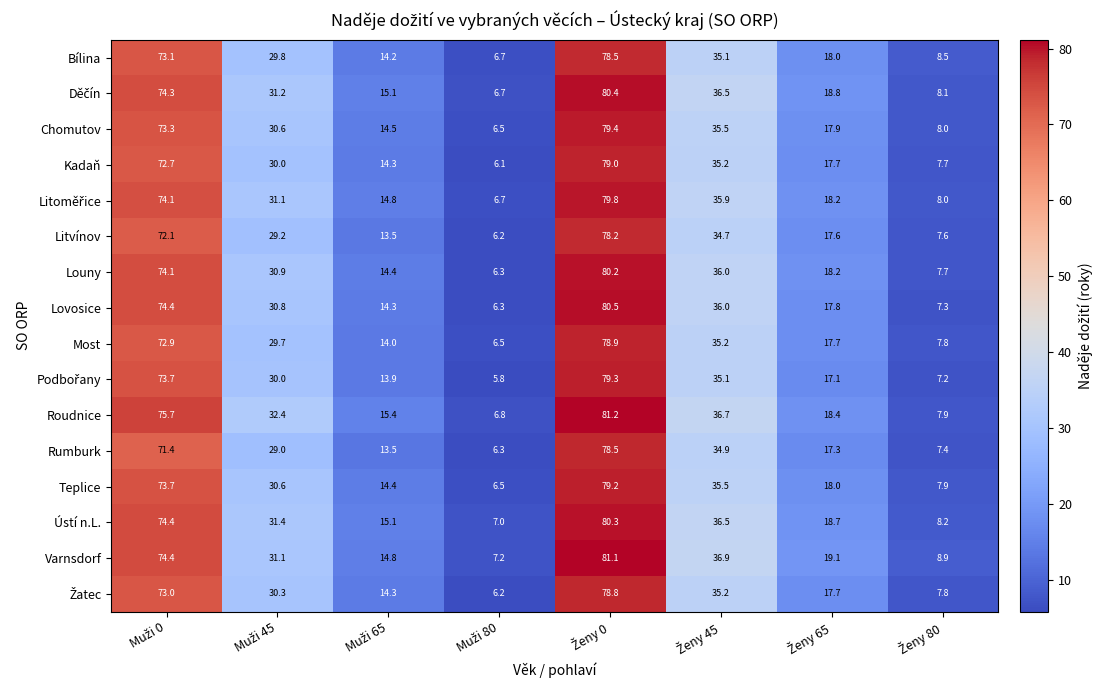

What is the greatest value displayed?

81.2